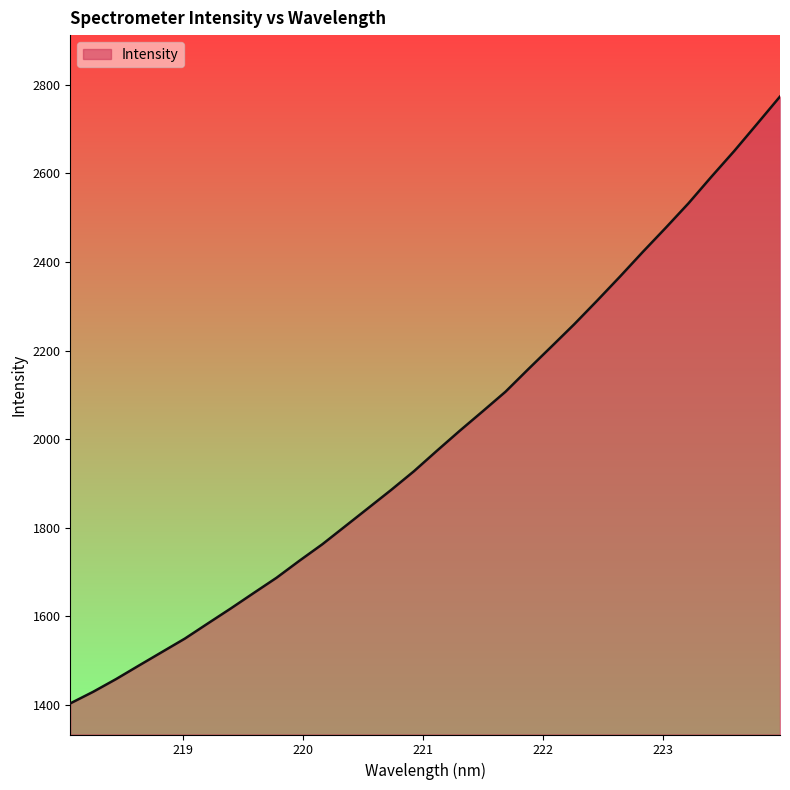

How many values exceed 1973?

16